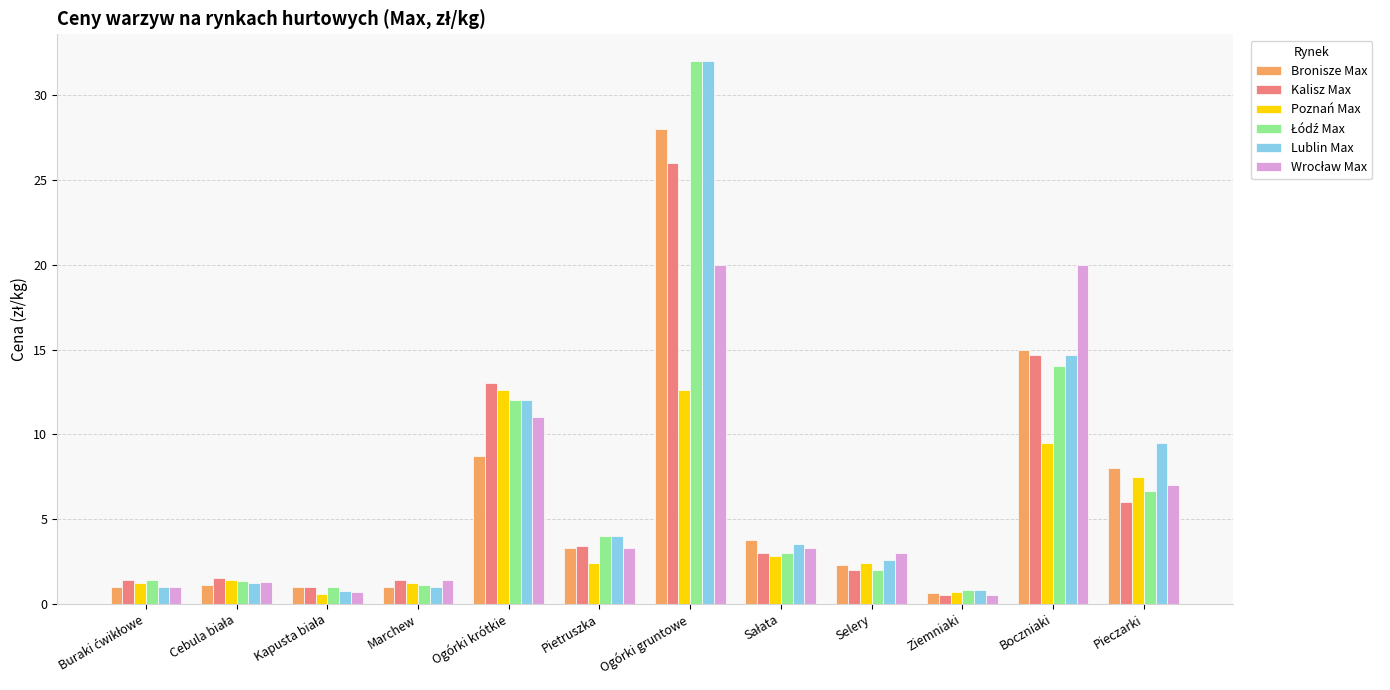

What is the minimum value shown in the chart?

0.5